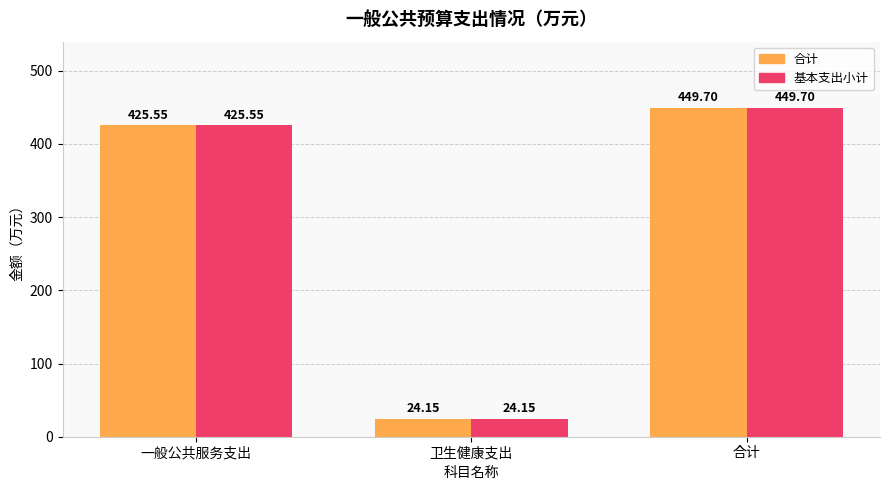

What is the value of the 基本支出小计 bar at the 3rd from the left?

449.7